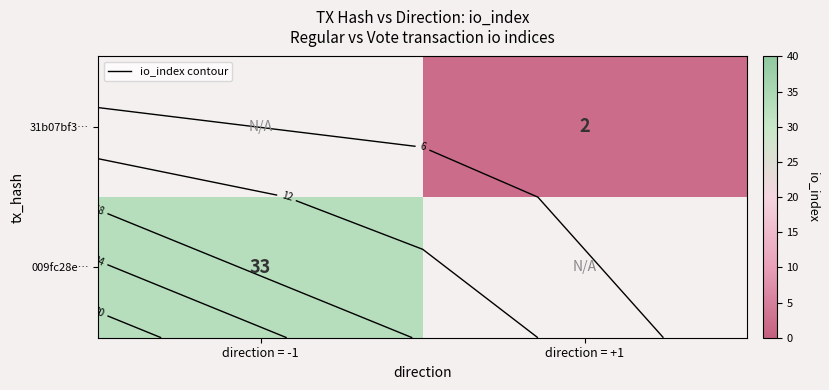

What is the highest value of the 009fc28e… series?

33.0